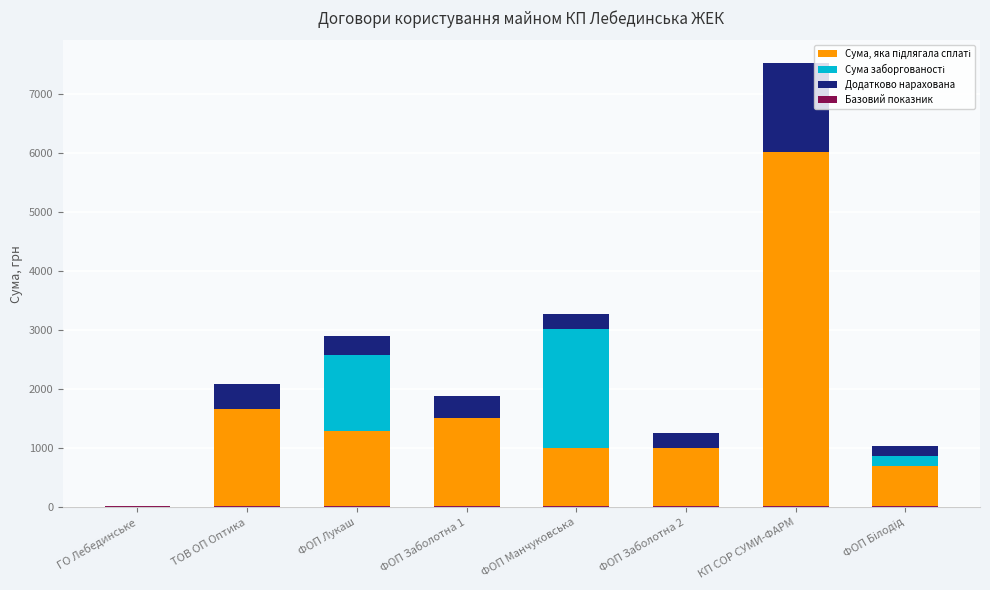

Reading left to right, list all the values displayed in this chart.

Сума, яка підлягала сплаті: ГО Лебединське=0.0	ТОВ ОП Оптика=1668.1	ФОП Лукаш=1289.6	ФОП Заболотна 1=1511.5	ФОП Манчуковська=1010.7	ФОП Заболотна 2=1010.7	КП СОР СУМИ-ФАРМ=6029.6	ФОП Білодід=707.9
Сума заборгованості: ГО Лебединське=0.0	ТОВ ОП Оптика=0.0	ФОП Лукаш=1289.6	ФОП Заболотна 1=0.0	ФОП Манчуковська=2015.3	ФОП Заболотна 2=0.0	КП СОР СУМИ-ФАРМ=0.0	ФОП Білодід=153.4
Додатково нарахована: ГО Лебединське=0.0	ТОВ ОП Оптика=417.0	ФОП Лукаш=322.4	ФОП Заболотна 1=377.9	ФОП Манчуковська=252.7	ФОП Заболотна 2=252.7	КП СОР СУМИ-ФАРМ=1507.4	ФОП Білодід=177.0
Базовий показник: ГО Лебединське=30.0	ТОВ ОП Оптика=30.0	ФОП Лукаш=30.0	ФОП Заболотна 1=30.0	ФОП Манчуковська=30.0	ФОП Заболотна 2=30.0	КП СОР СУМИ-ФАРМ=30.0	ФОП Білодід=30.0